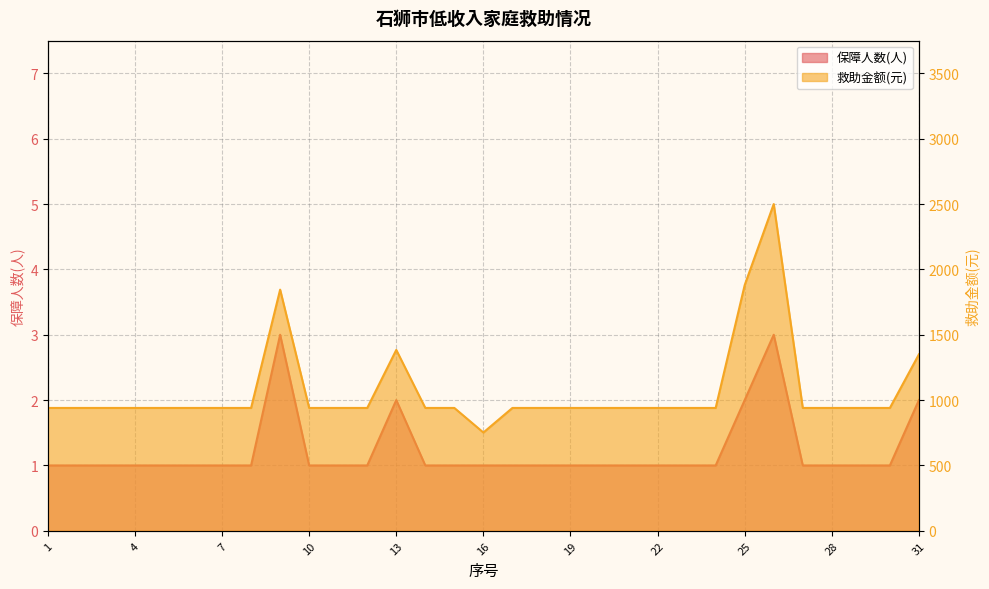

True or false: 救助金额(元) and 保障人数(人) intersect in this chart.

False